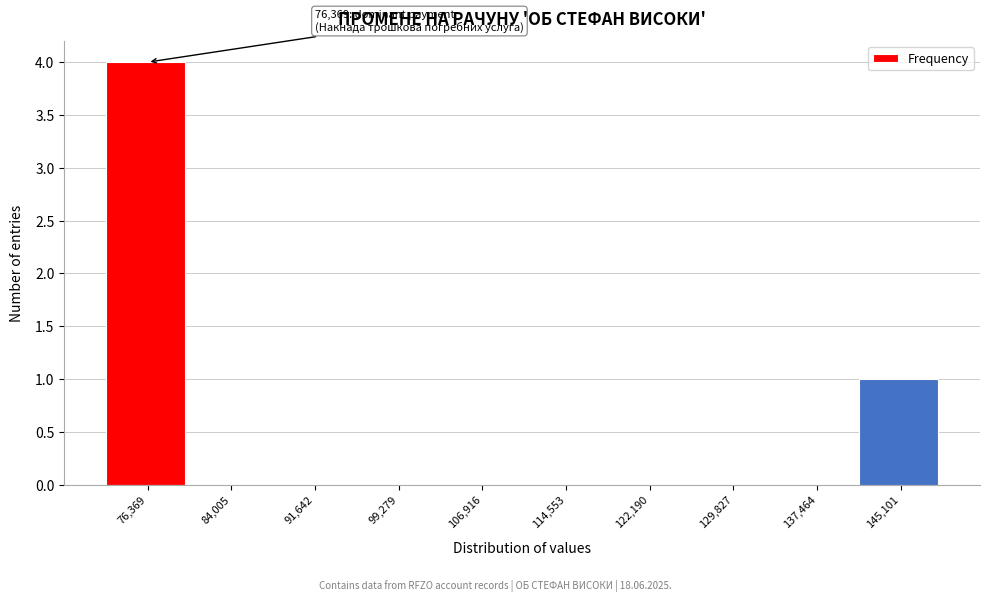

Reading left to right, list all the values displayed in this chart.

76,369=4	84,005=0	91,642=0	99,279=0	106,916=0	114,553=0	122,190=0	129,827=0	137,464=0	145,101=1